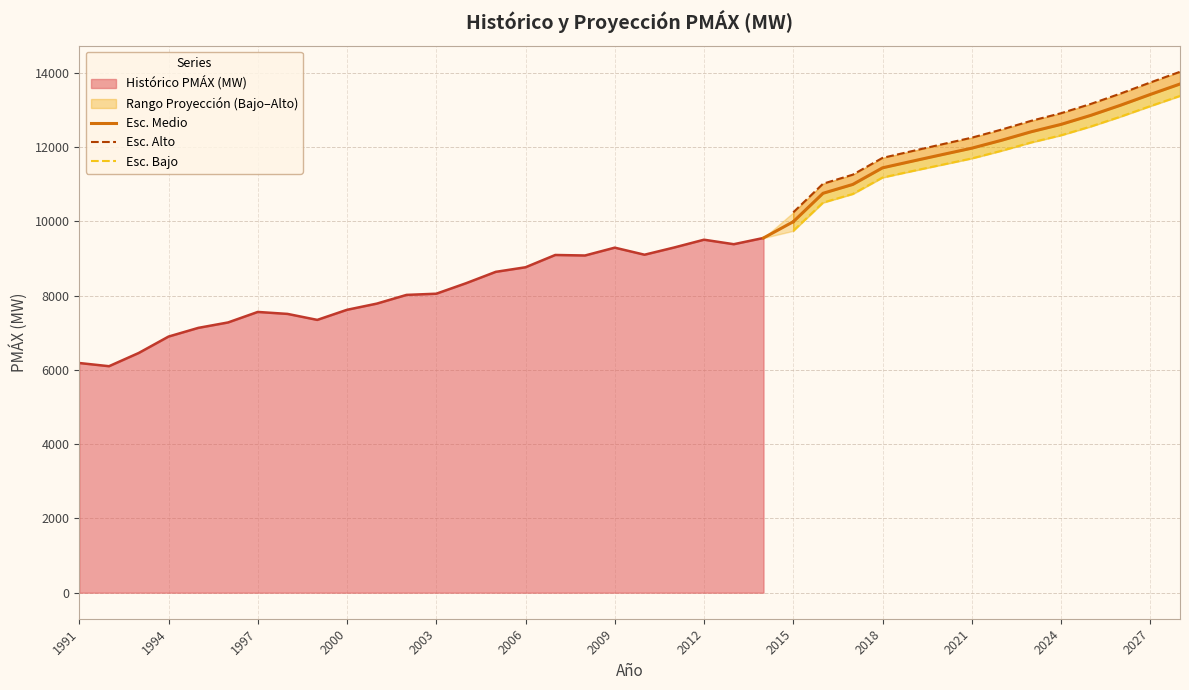

True or false: Esc. Alto and Esc. Bajo intersect in this chart.

False